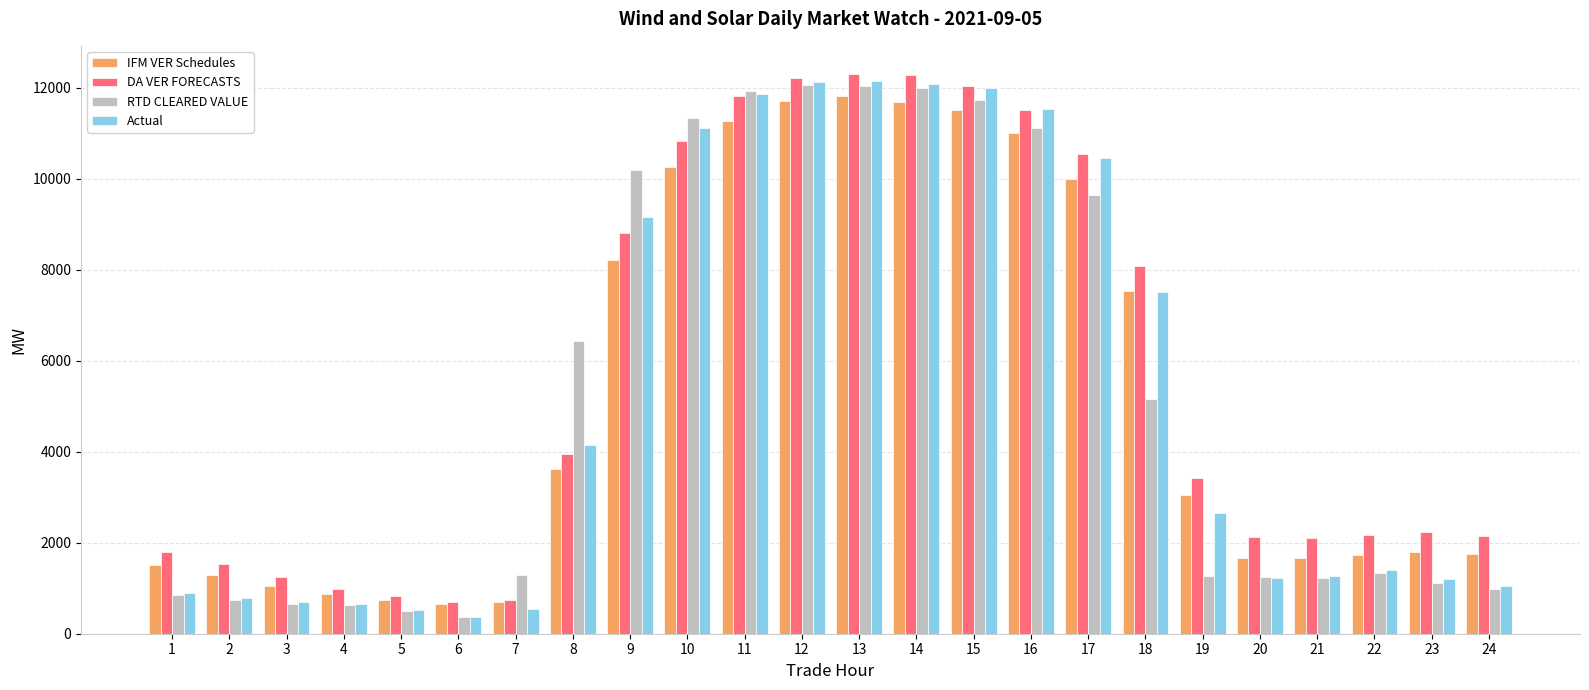

What is the sum of the RTD CLEARED VALUE values at 4 and 9?

10836.1